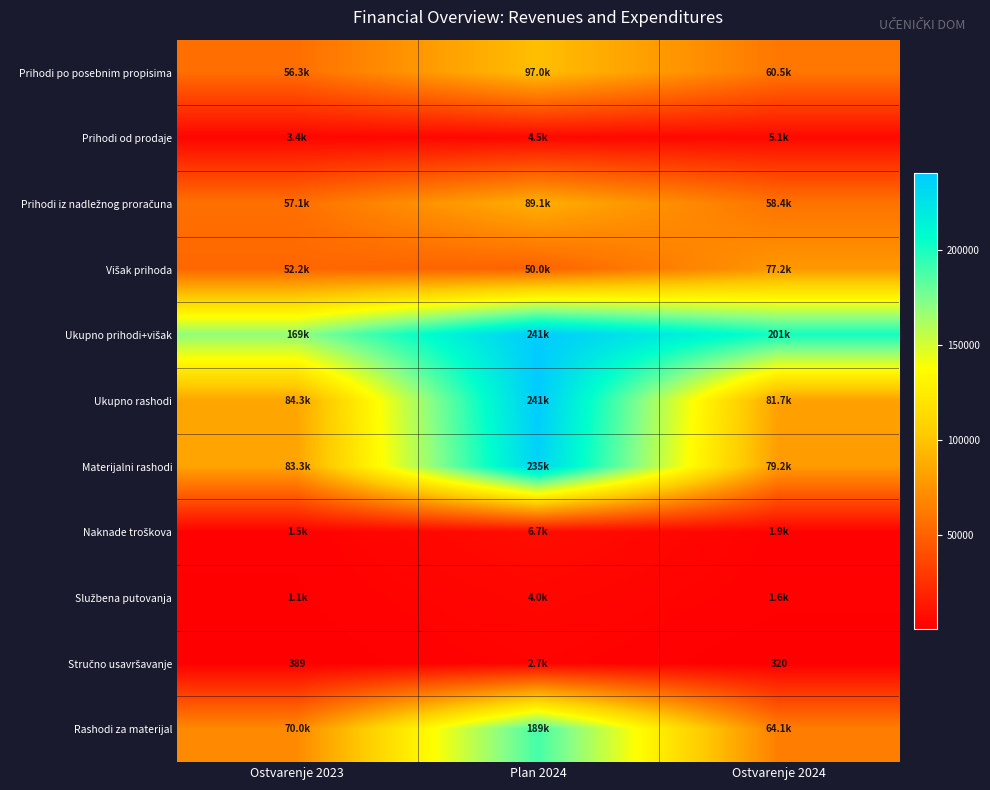

What is the average value of the Ukupno prihodi+višak series?

203699.8